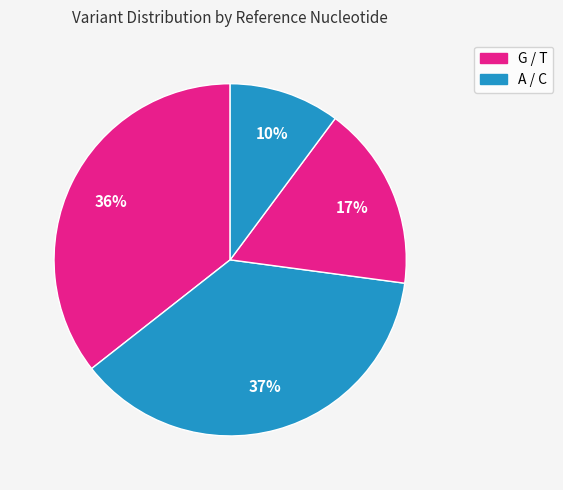

What is the largest slice in the pie chart?

A